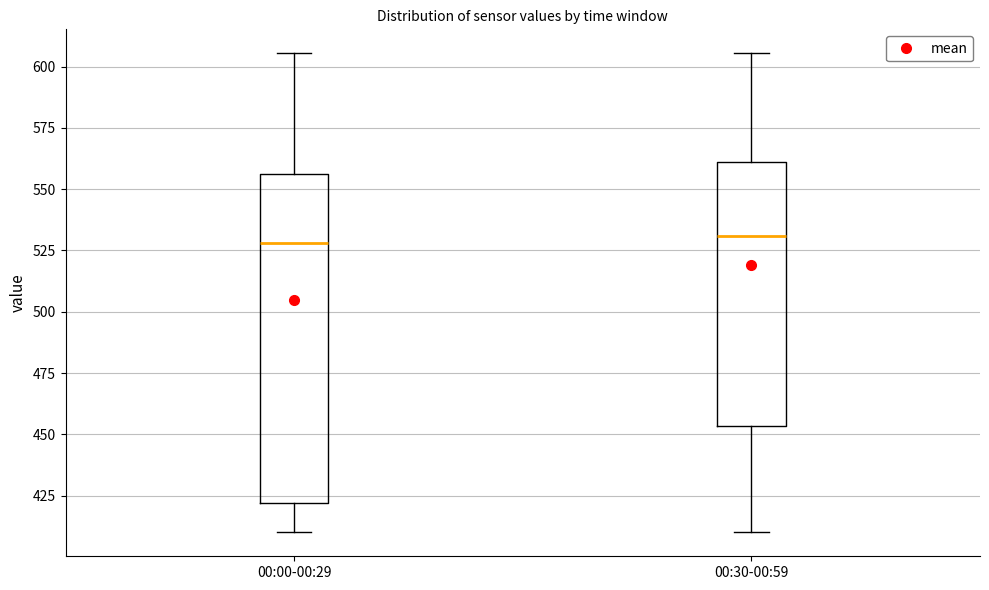

Reading left to right, transcribe this box plot: for each box, give where its median line is, the range the box spans, and where its two whiskers end, as read against the y-axis. The values are not printed on the chart, so give them approximately, as read against the axis.

00:00-00:29: median 530, box 420 to 555, whiskers 410 to 605
00:30-00:59: median 530, box 455 to 560, whiskers 410 to 605